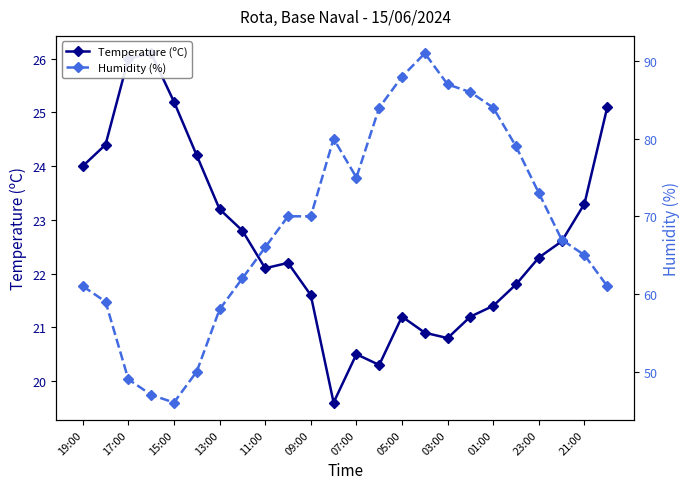

True or false: Temperature (ºC) and Humidity (%) cross at least once.

False